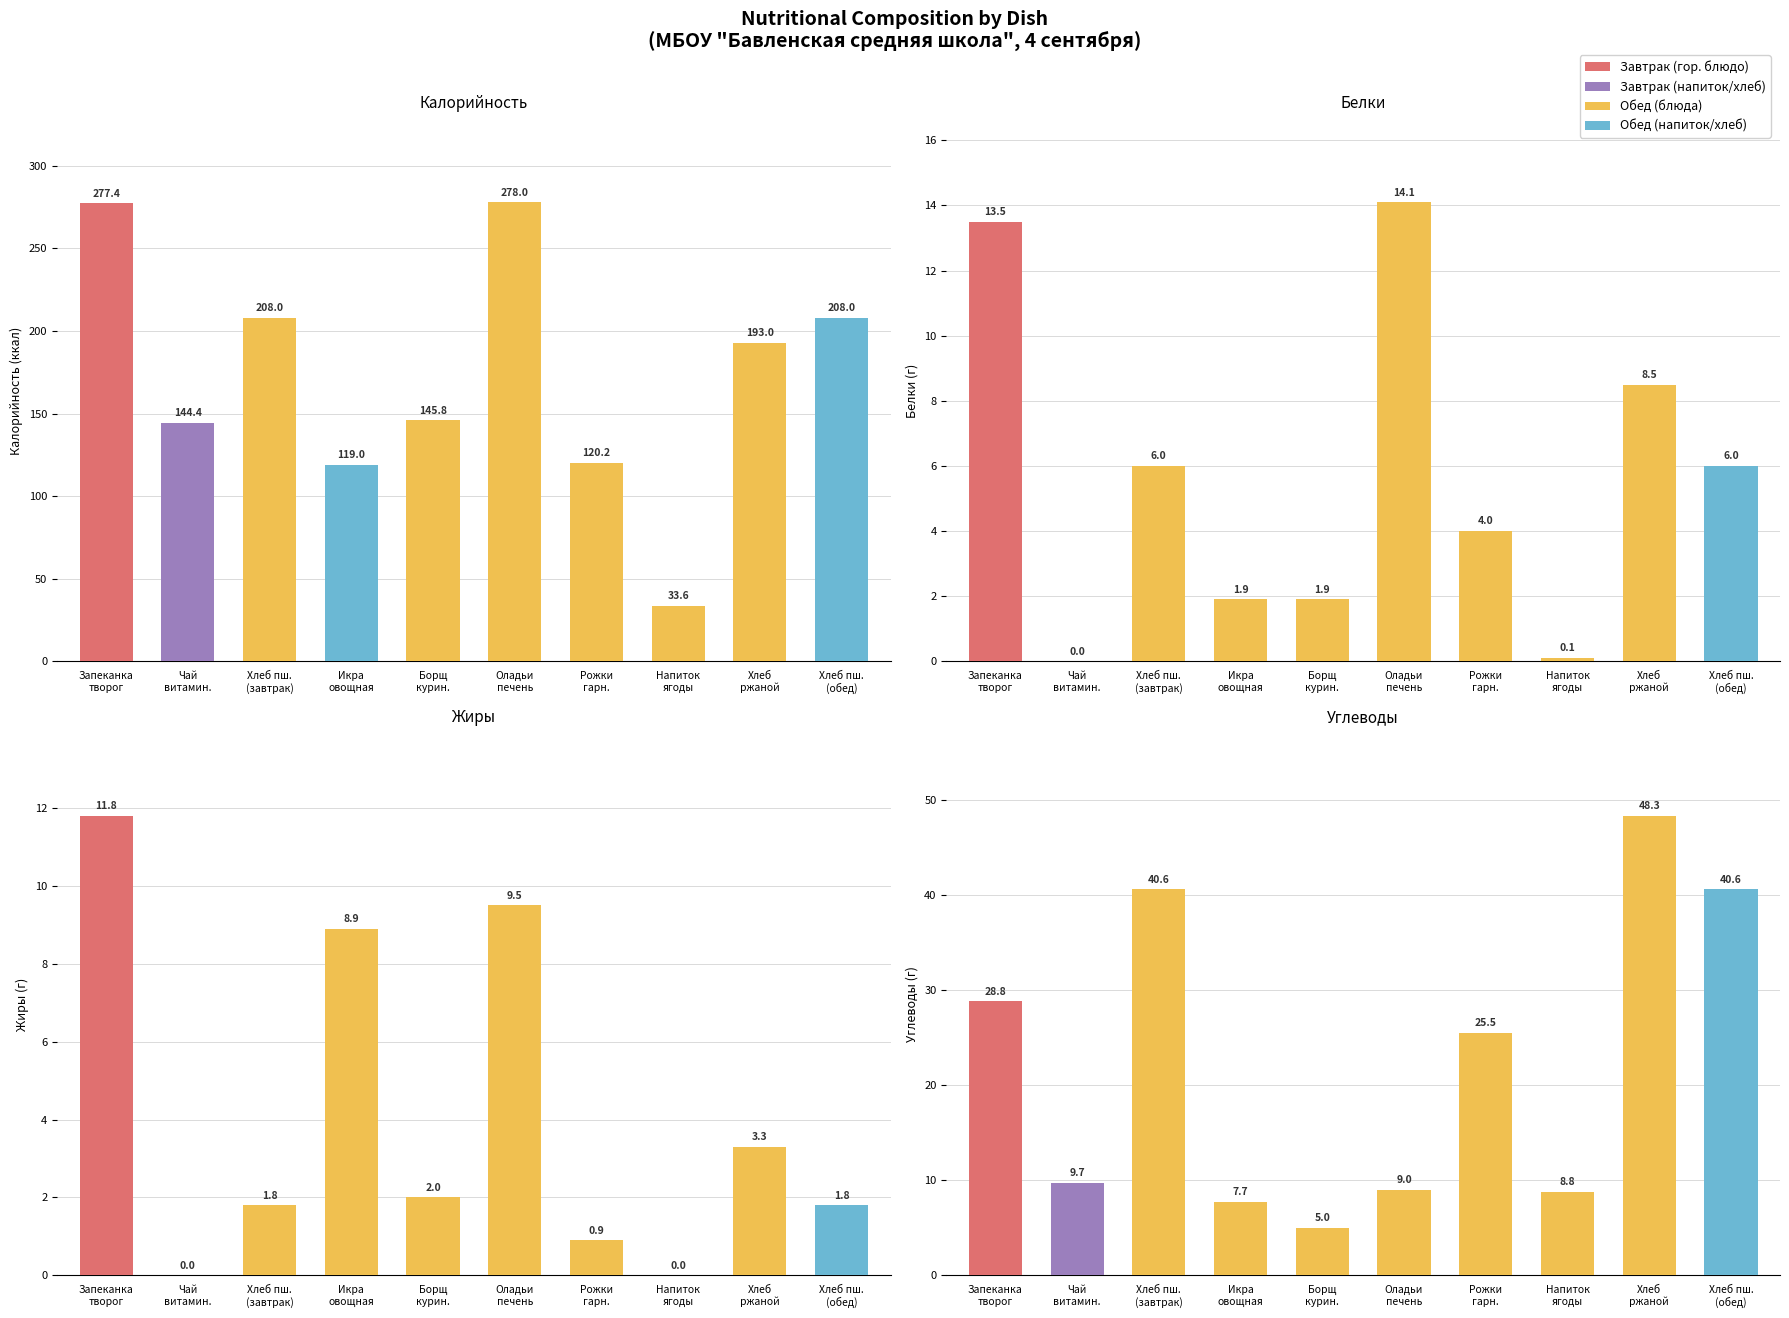

Which label corresponds to the largest value in the chart?

Оладьи из печени